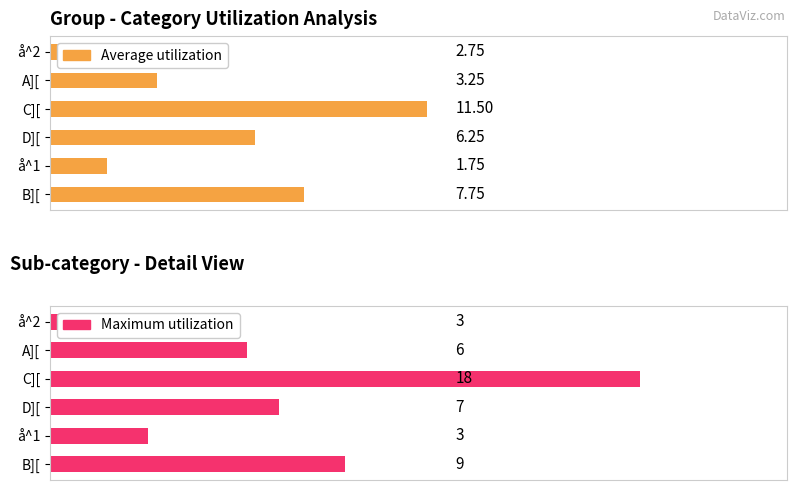

Reading right to left, transcribe all the data shown in this chart.

Average utilization: 7.8	1.8	6.2	11.5	3.2	2.8
Maximum utilization: 9.0	3.0	7.0	18.0	6.0	3.0